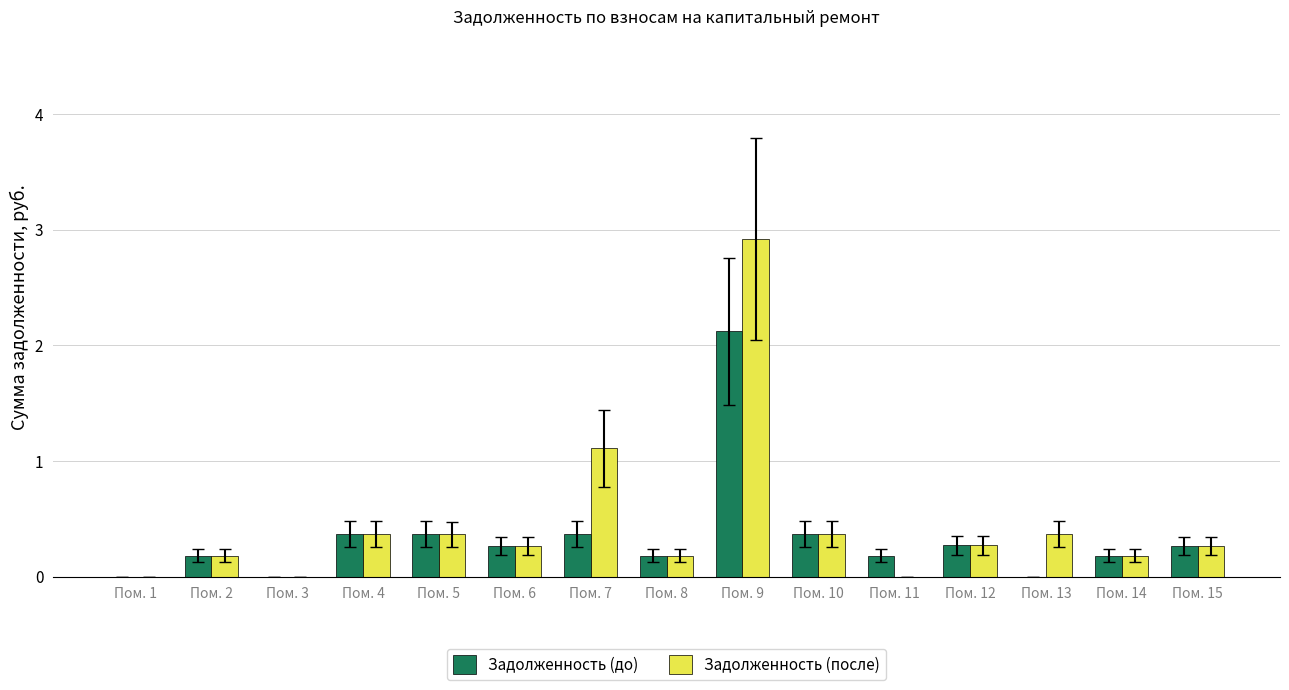

What is the difference between the Задолженность (до) values at Пом. 13 and Пом. 11?

0.2